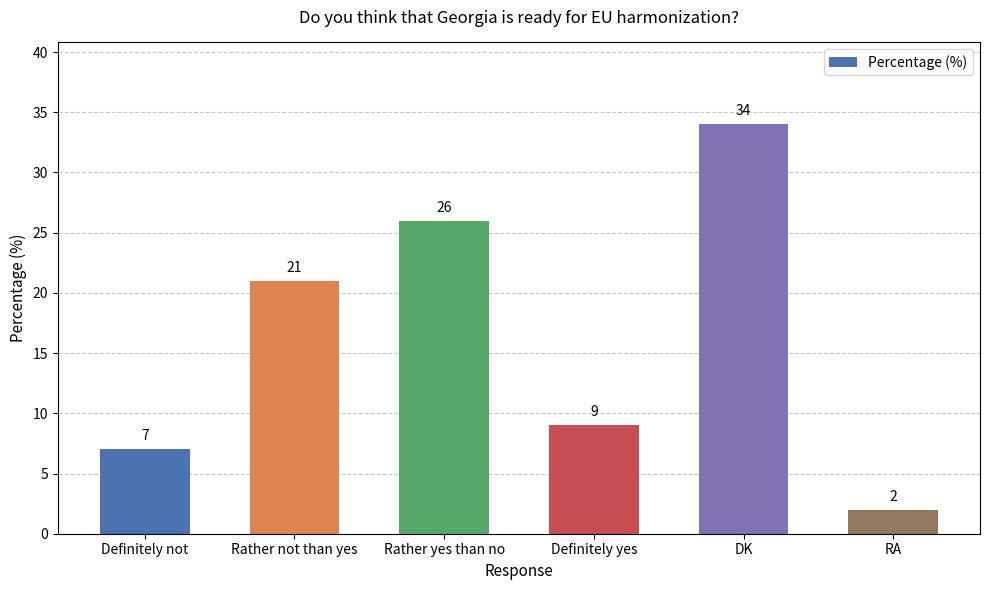

What is the label of the 2nd bar from the right?

DK